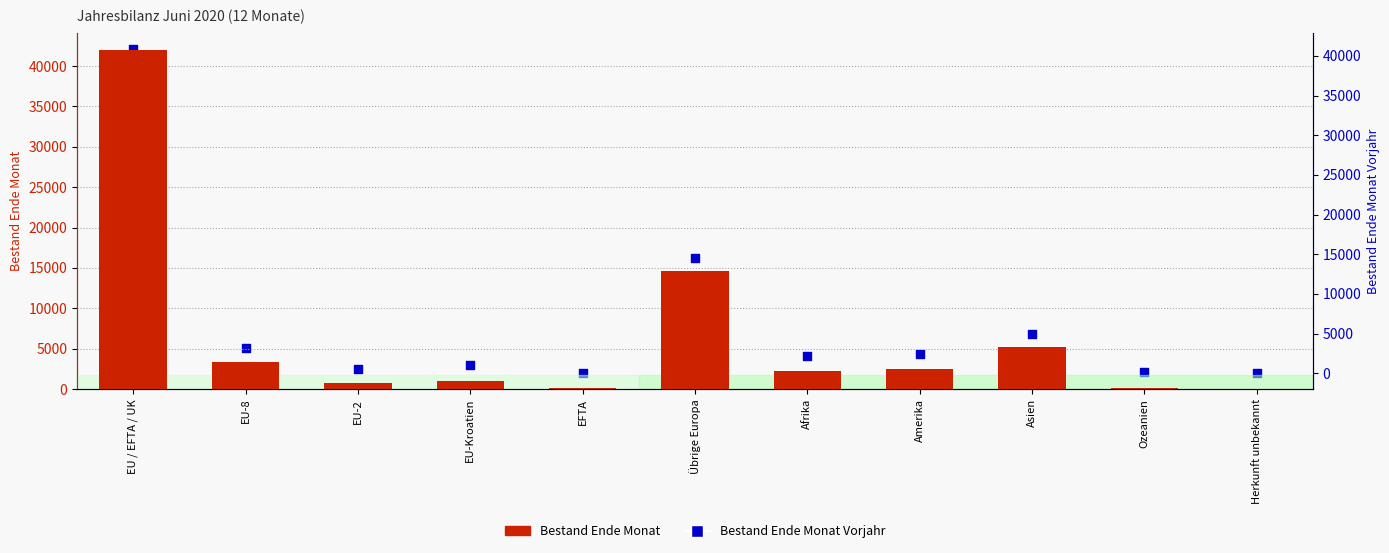

Which series has the widest spread of Y values?

Bestand Ende Monat